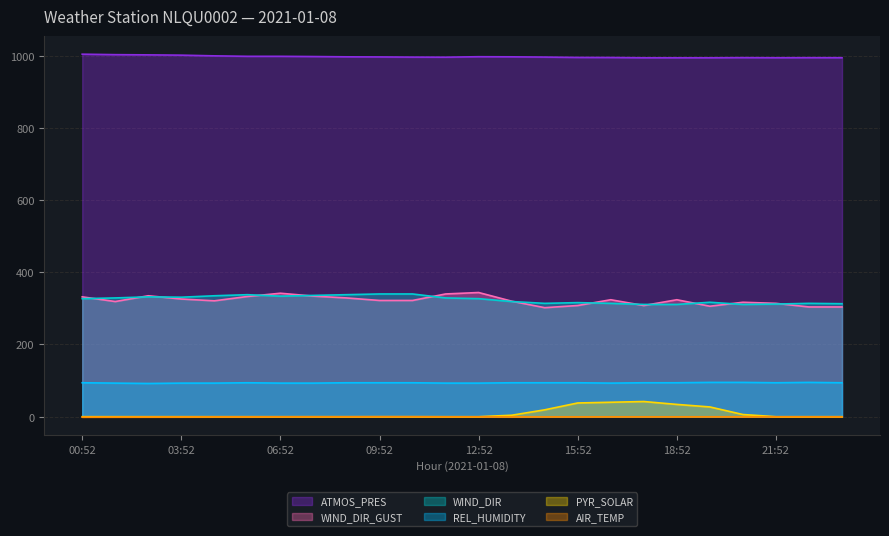

Between 07:52 and 17:52, which is larger?

07:52